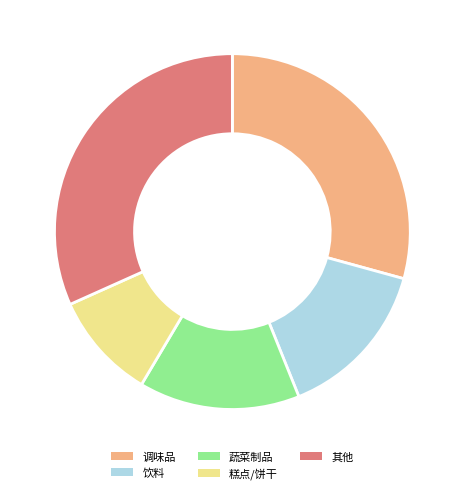

Which category has the biggest portion of the pie?

其他